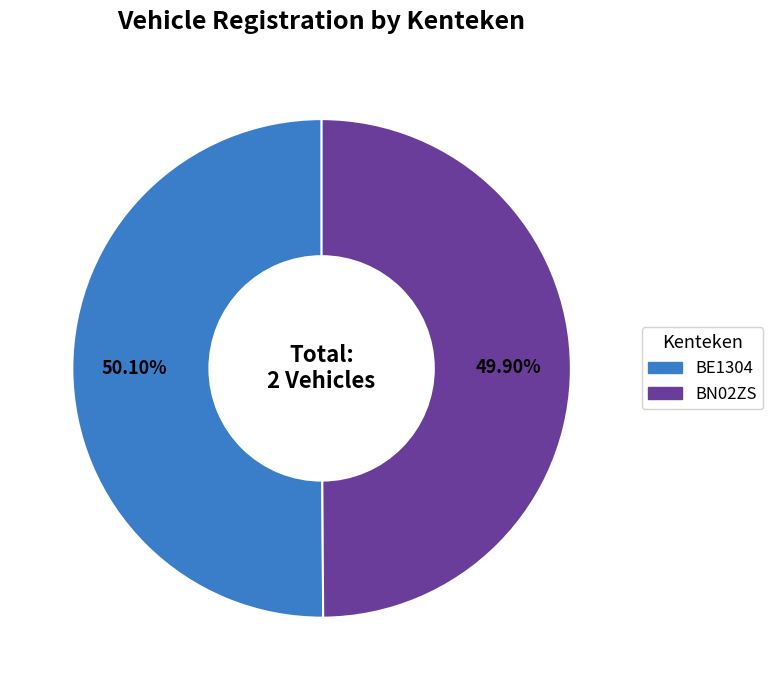

To the nearest percent, what portion does BN02ZS represent?

50%